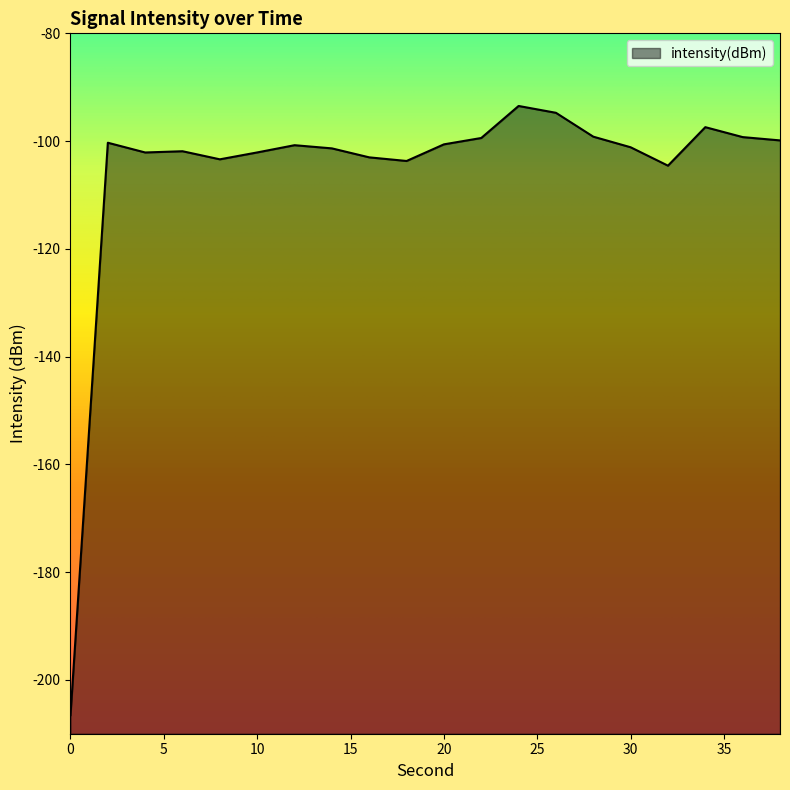

How many interior local valleys (lower than both neighbors) does the data have?

4